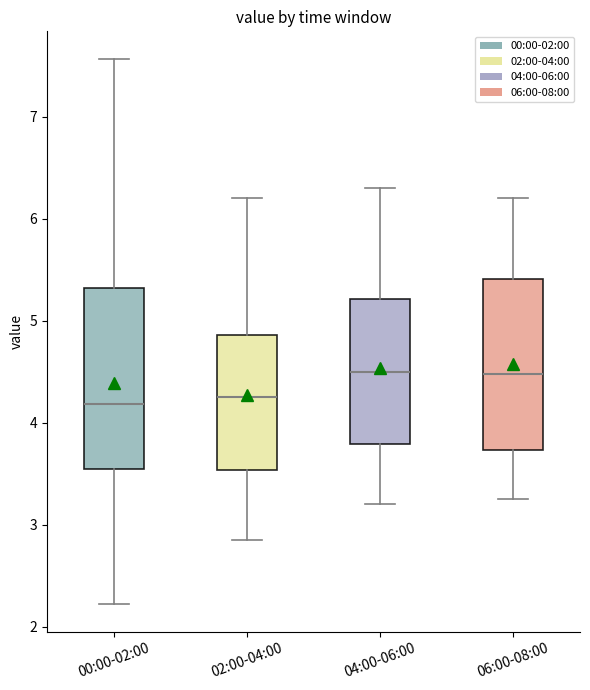

Where is the upper edge of the box for 02:00-04:00 on the y-axis? The values are not printed on the chart, so give them approximately, as read against the axis.

4.9